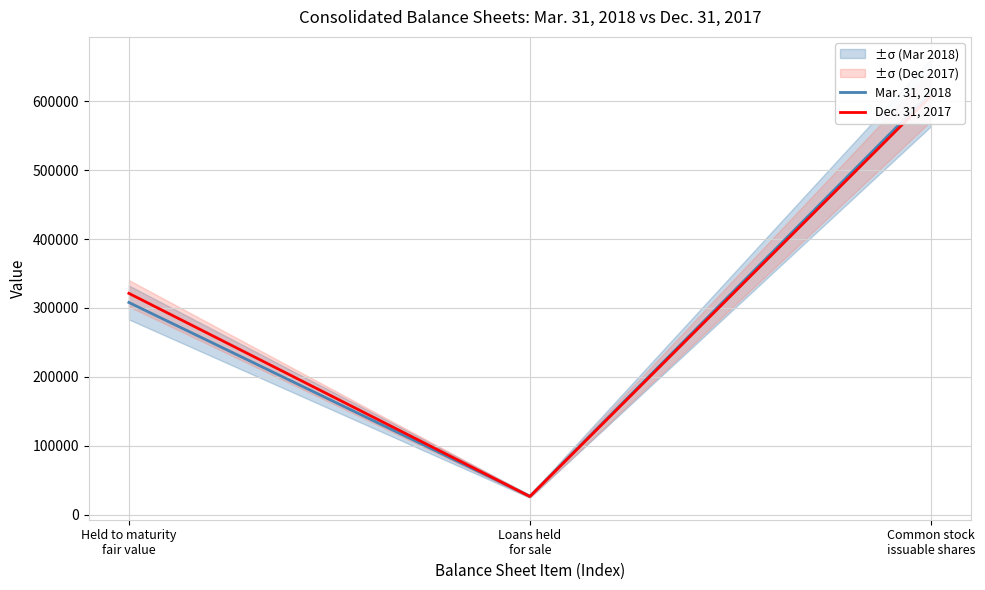

What is the value of the Mar. 31, 2018 point at the 1st from the left?

308007